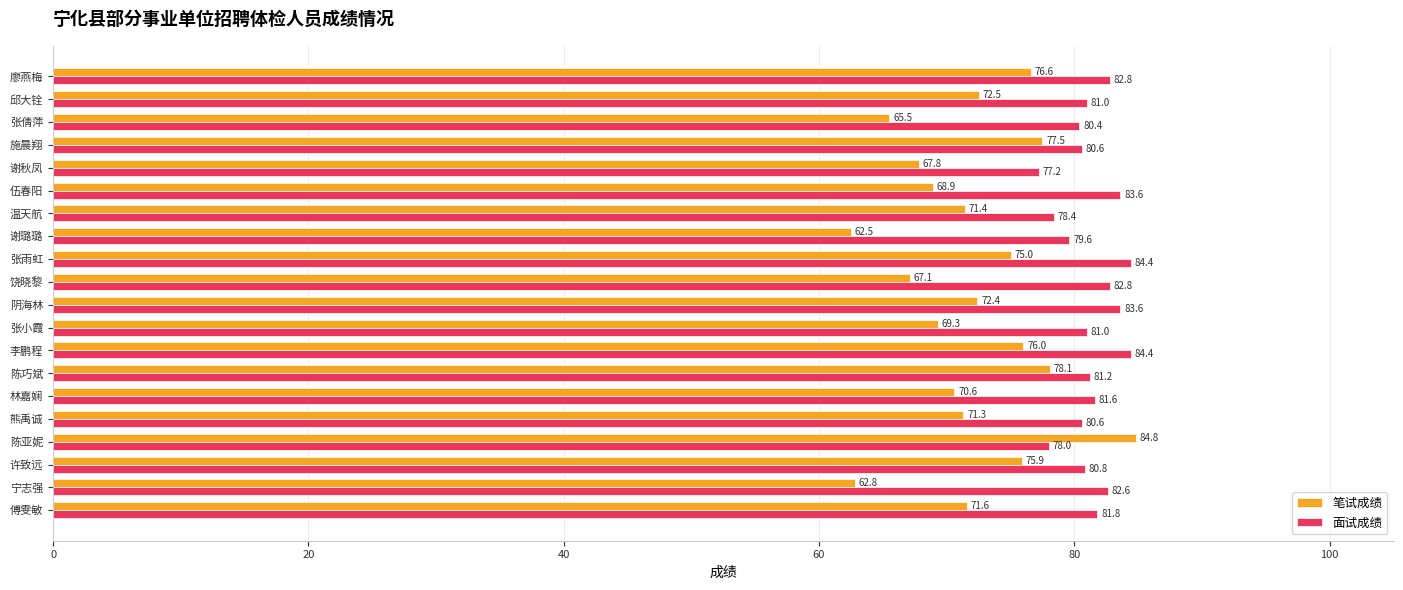

The 面试成绩 series shows 29.4 at 熊禹诚. True or false?

False